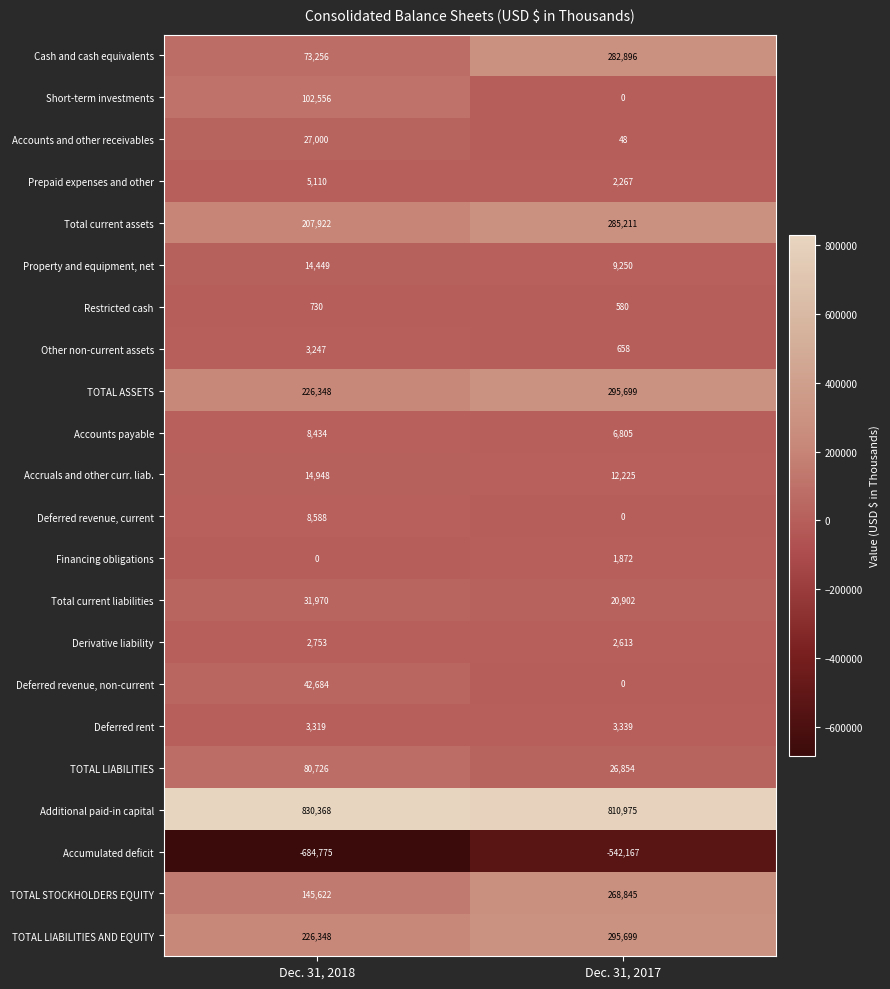

At which category is the sum across all series the highest?

Dec. 31, 2017